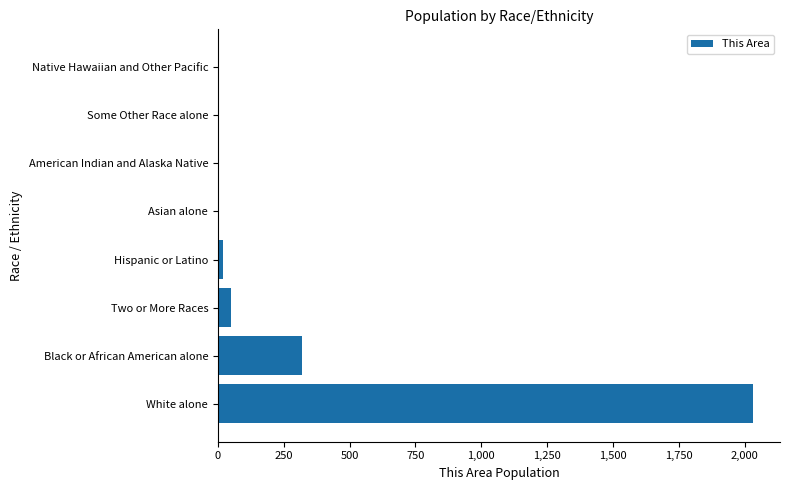

What is the sum of the values at Two or More Races and Black or African American alone?

369